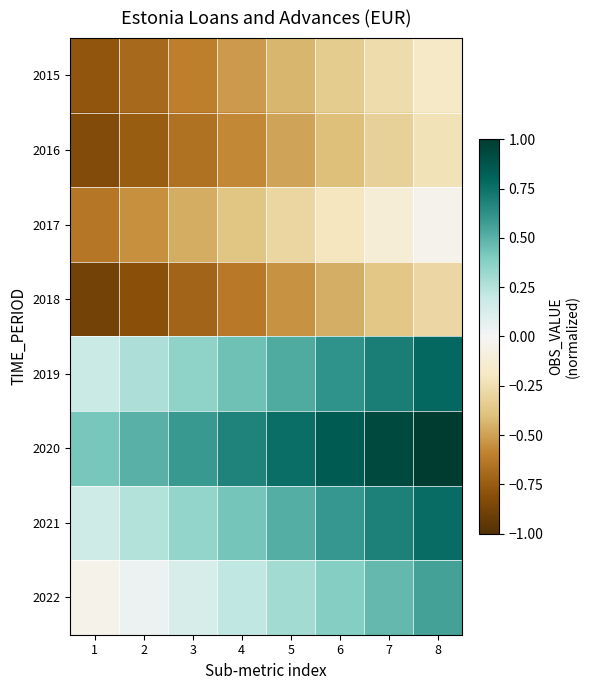

Which series has the largest total across all categories?

2020